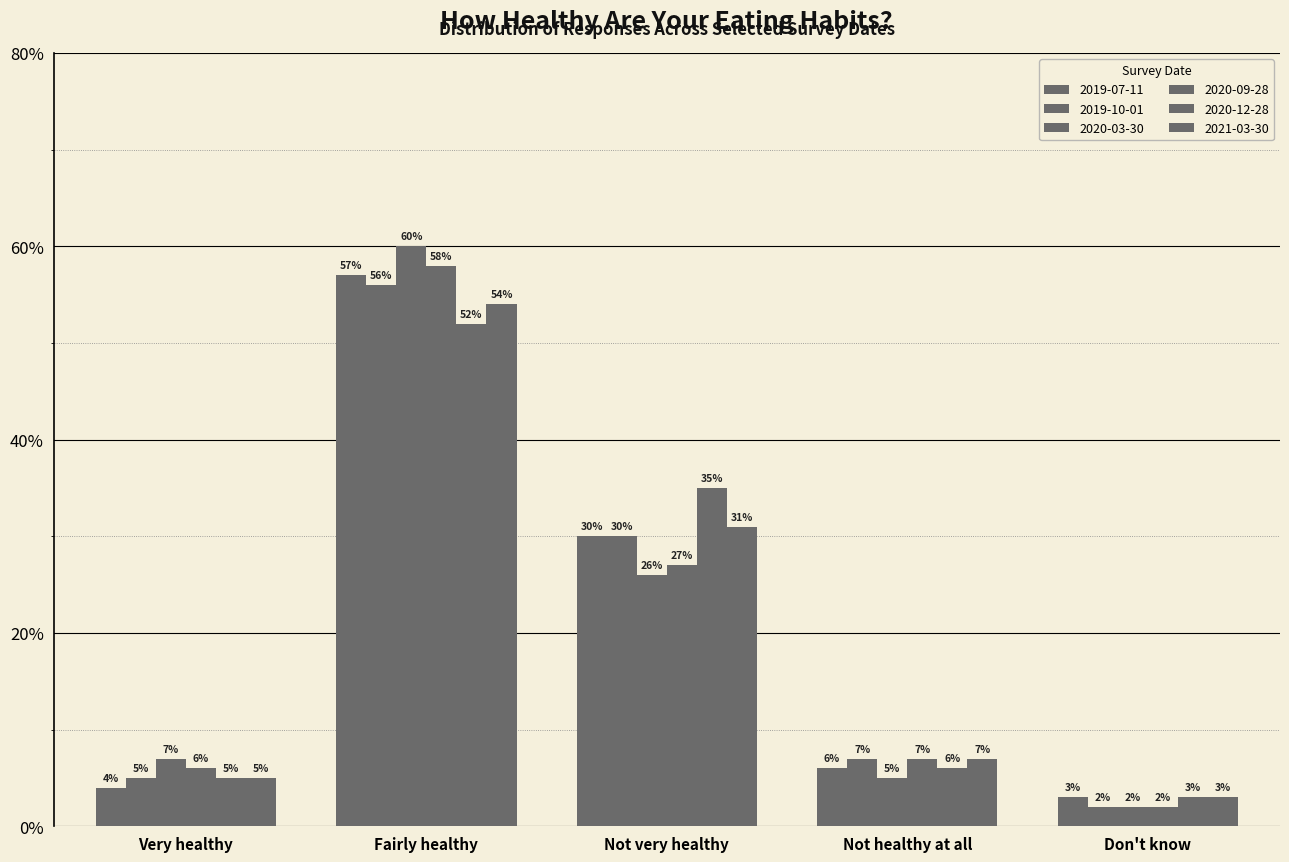

Does the chart contain any negative values?

No